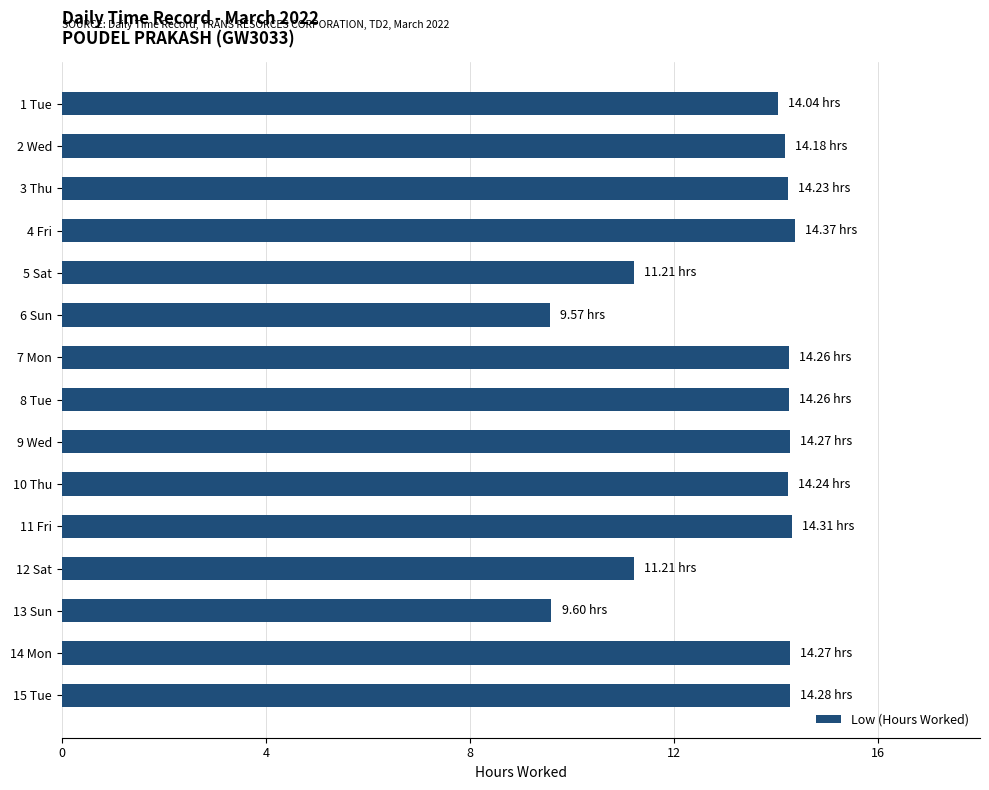

What is the sum of all values?

198.3